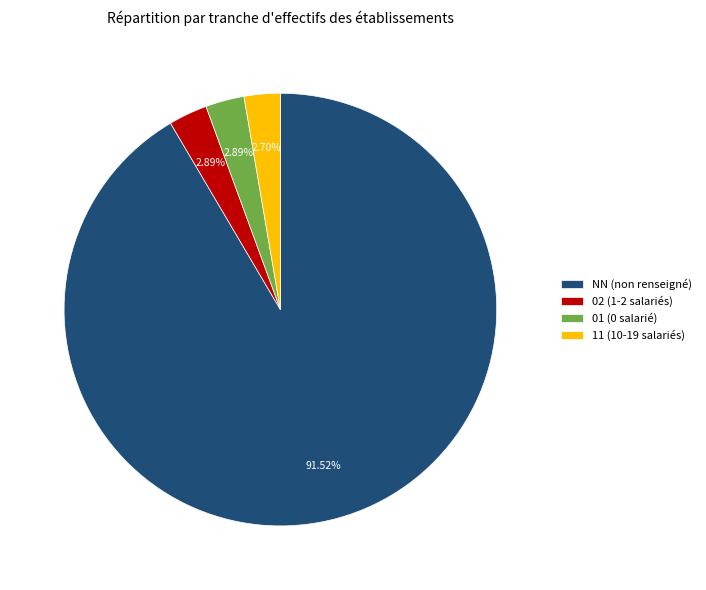

What is the ratio of the value at 02 (1-2 salariés) to the value at 01 (0 salarié)?

1.0